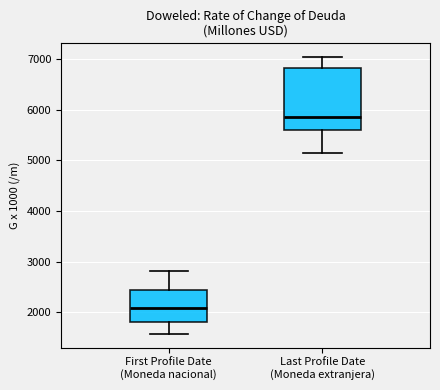

Reading left to right, transcribe this box plot: for each box, give where its median line is, the range the box spans, and where its two whiskers end, as read against the y-axis. The values are not printed on the chart, so give them approximately, as read against the axis.

First Profile Date (Moneda nacional): median 2100, box 1800 to 2400, whiskers 1600 to 2800
Last Profile Date (Moneda extranjera): median 5800, box 5600 to 6800, whiskers 5100 to 7000